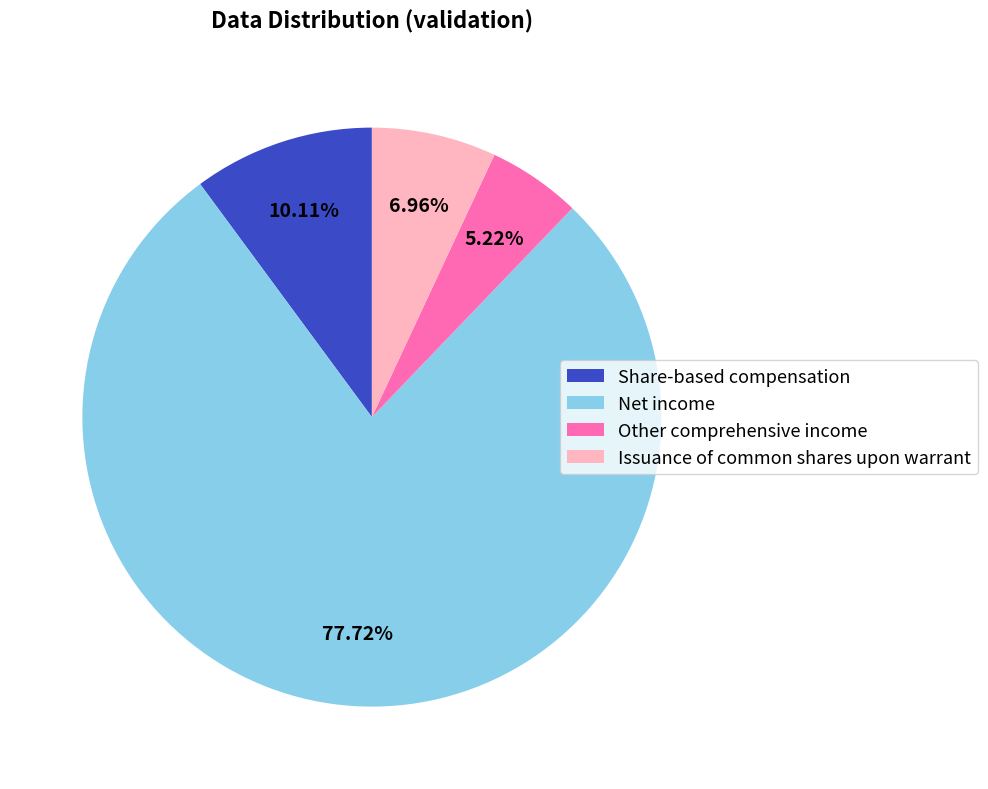

Approximately how many times larger is the value at Issuance of common shares upon warrant compared to Share-based compensation?

0.7